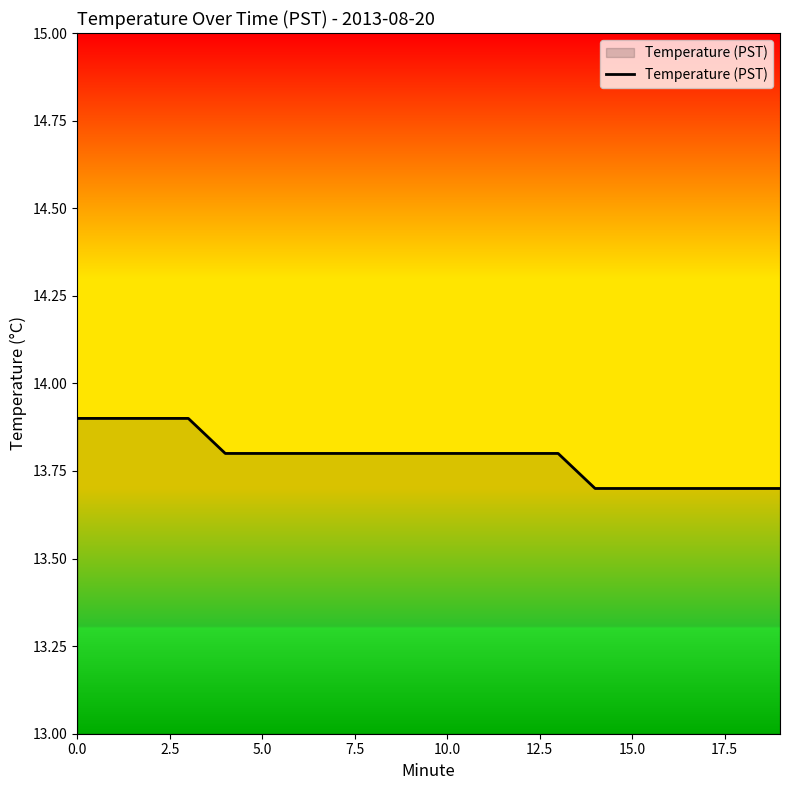

What is the maximum value shown in the chart?

13.9